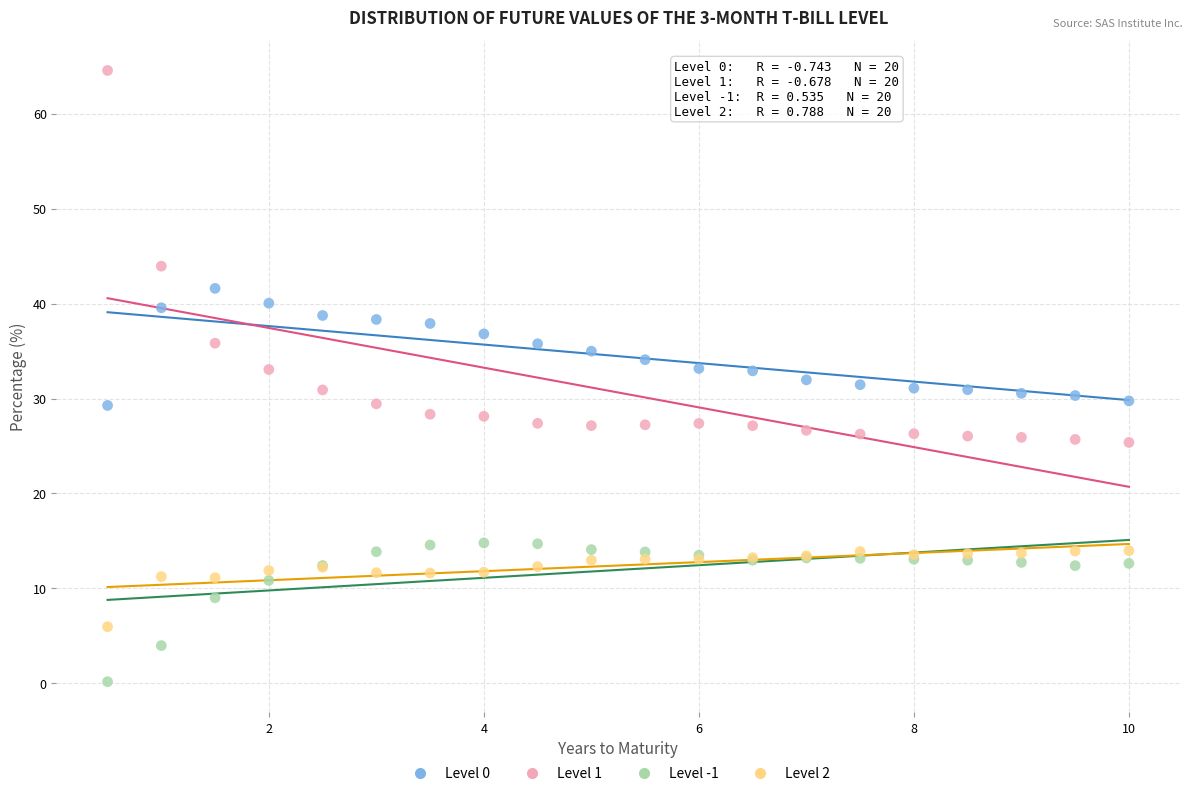

In the Level -1 series, what Y value is closest to 7?

9.0